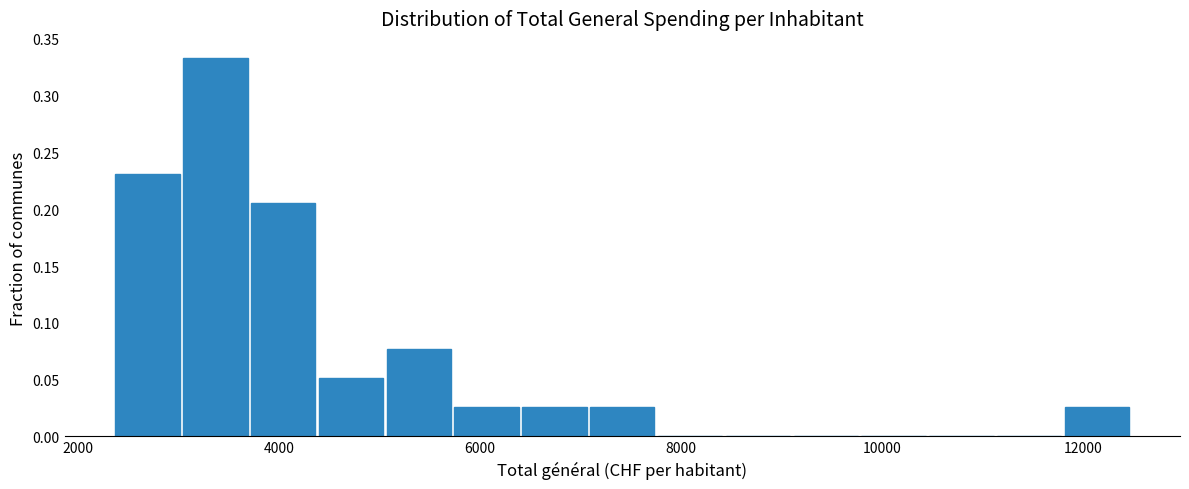

Read against the x-axis, roughly where is the centre of the tallest bar?

3400